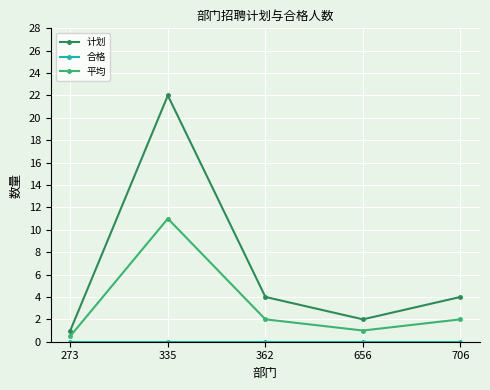

What is the total value across all series at 335?

33.0